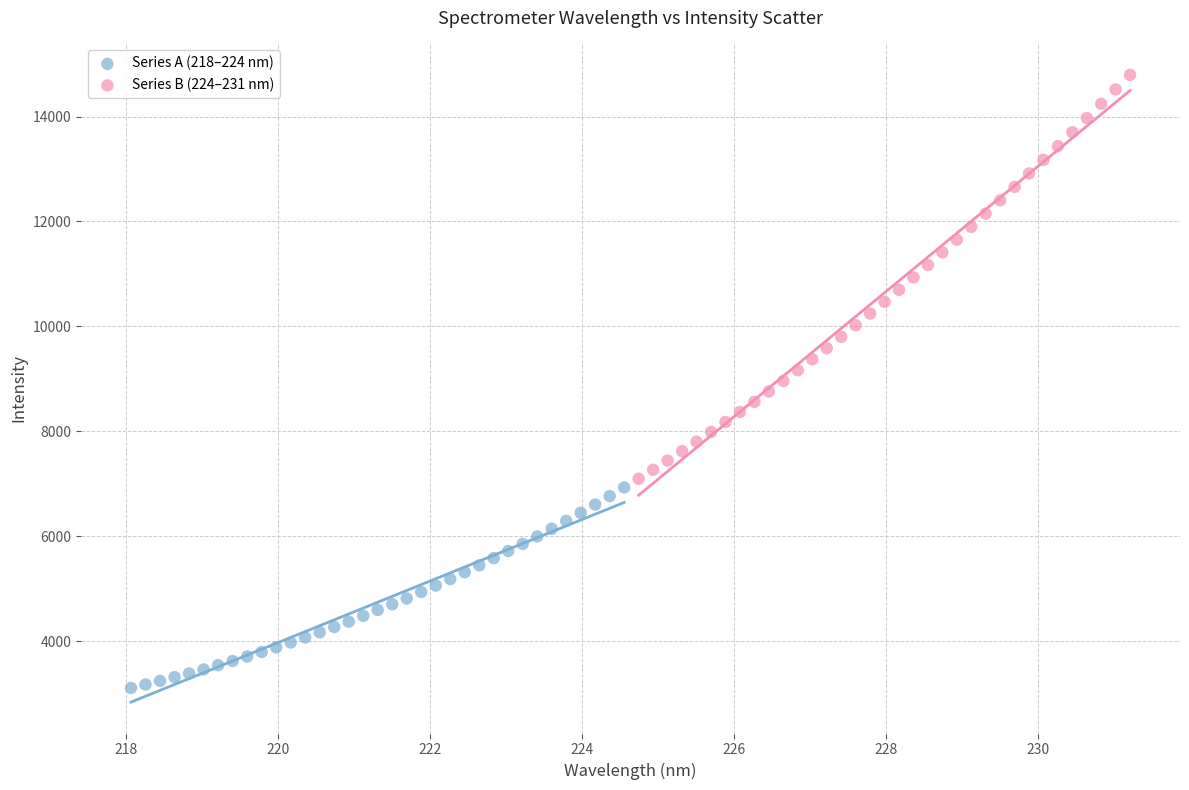

Which series contains the highest Y value?

Series B (224–231 nm)